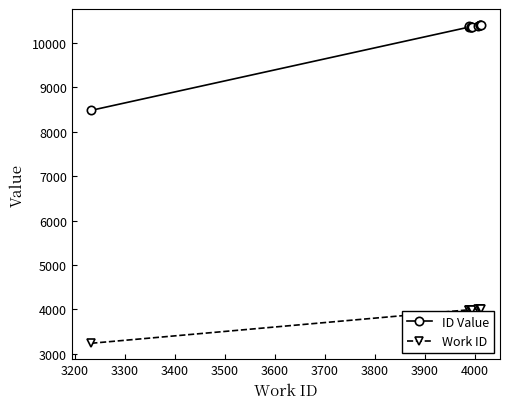

What is the average value of the Work ID series?

3922